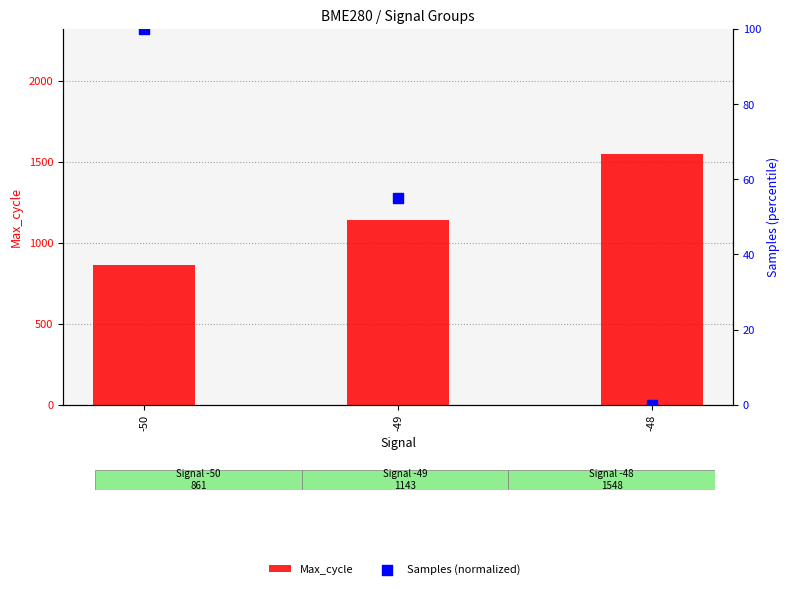

Which series reaches the minimum Y coordinate?

Samples (normalized)